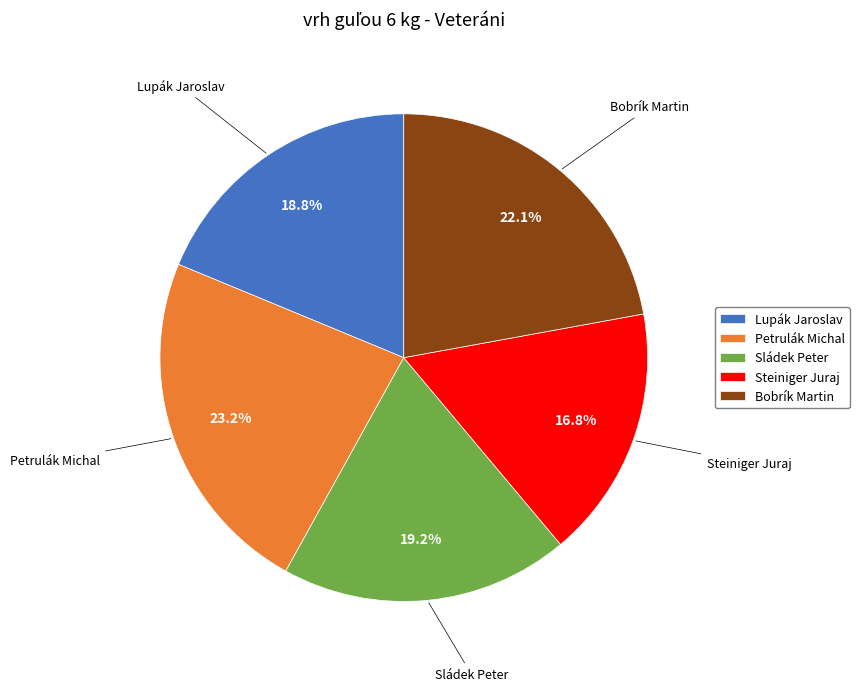

The Steiniger Juraj slice represents 6% of the pie. True or false?

False